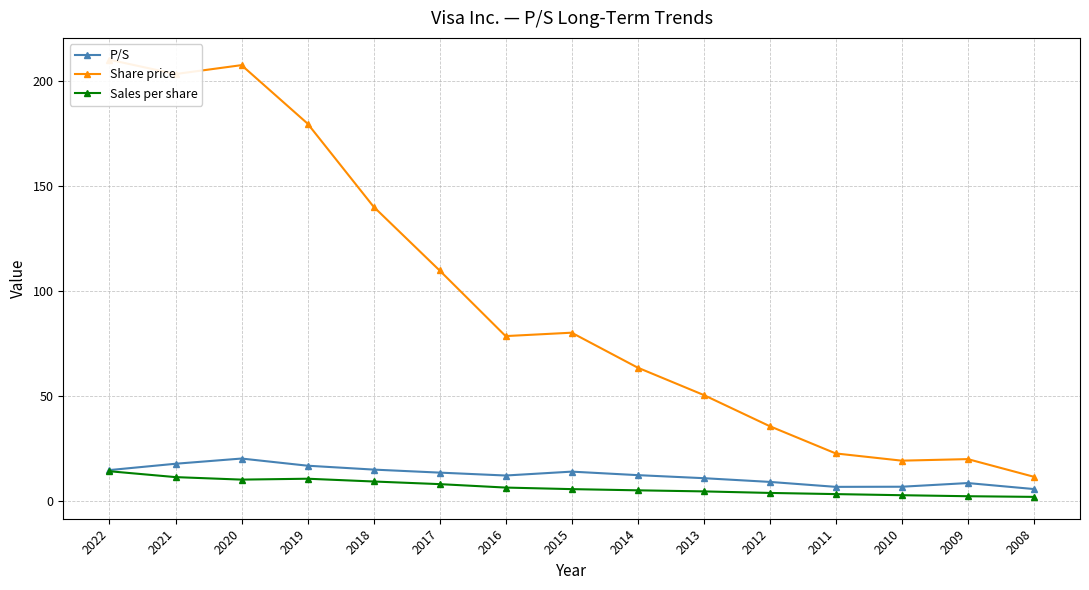

Reading right to left, what are all the values shown in this chart?

P/S: 5.8	8.6	6.8	6.8	9.2	10.9	12.4	14.0	12.2	13.6	15.0	16.9	20.3	17.8	14.8
Share price: 11.6	20.0	19.3	22.7	35.7	50.5	63.6	80.2	78.6	109.8	140.2	179.8	207.6	203.3	210.1
Sales per share: 2.0	2.3	2.8	3.3	3.9	4.6	5.1	5.7	6.5	8.1	9.3	10.7	10.2	11.4	14.2